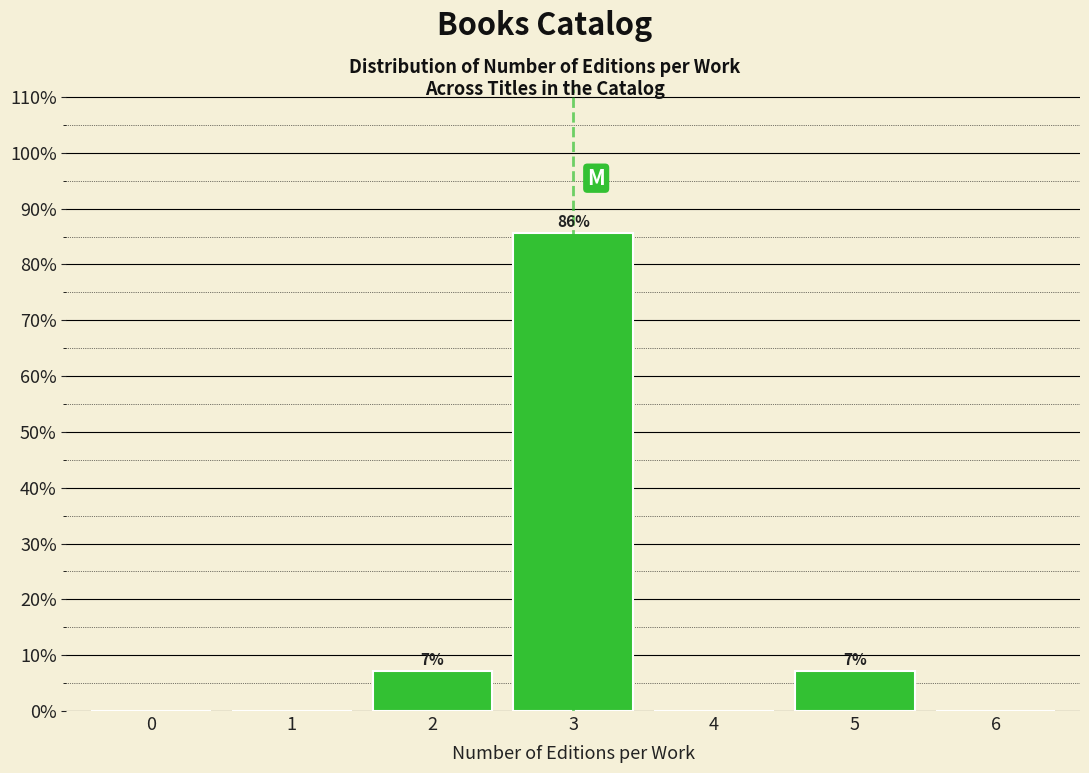

Reading right to left, extract all data points from this chart.

6=0.0	5=7.1	4=0.0	3=85.7	2=7.1	1=0.0	0=0.0